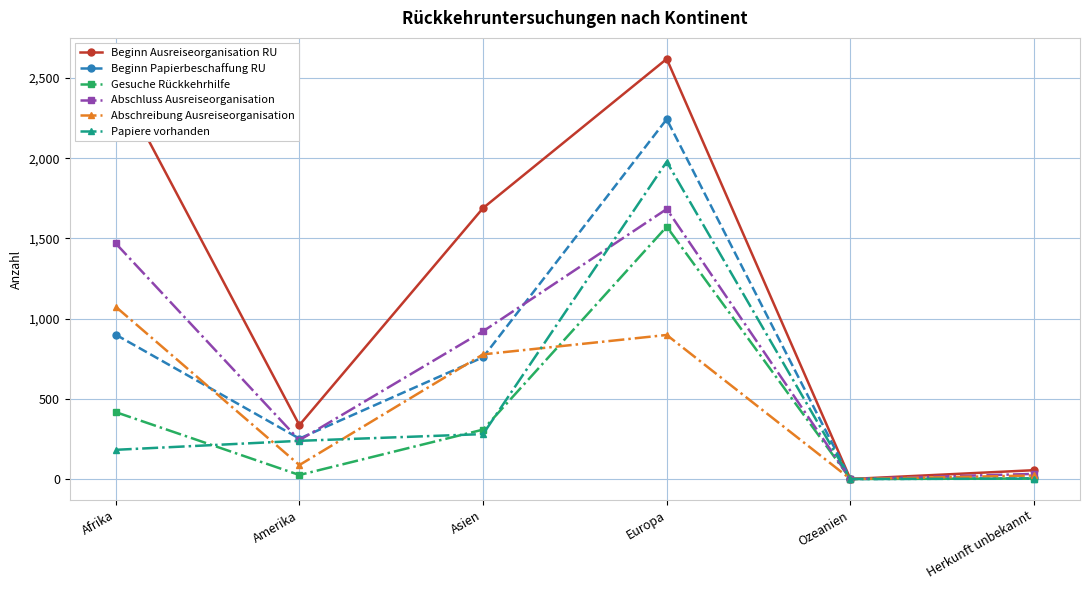

Which series has the widest spread of values?

Beginn Ausreiseorganisation RU